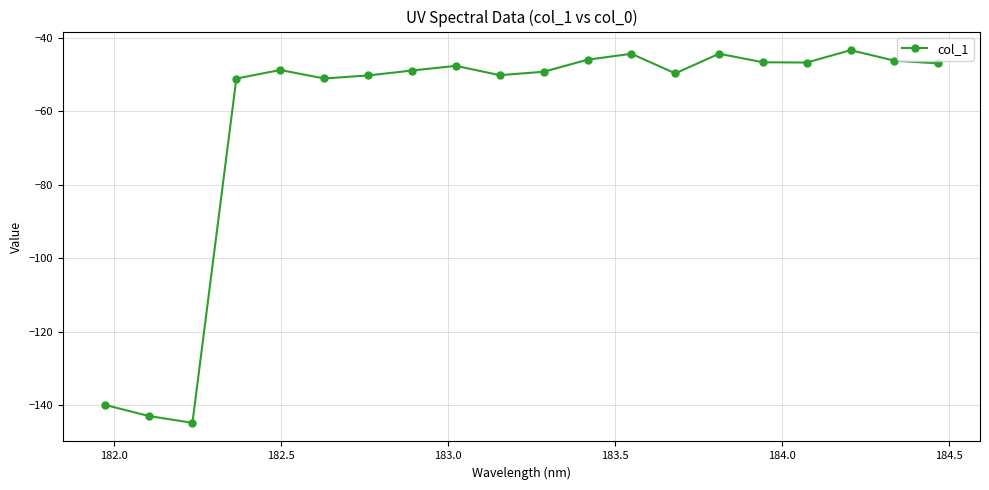

What is the difference between the maximum and minimum values?

101.5